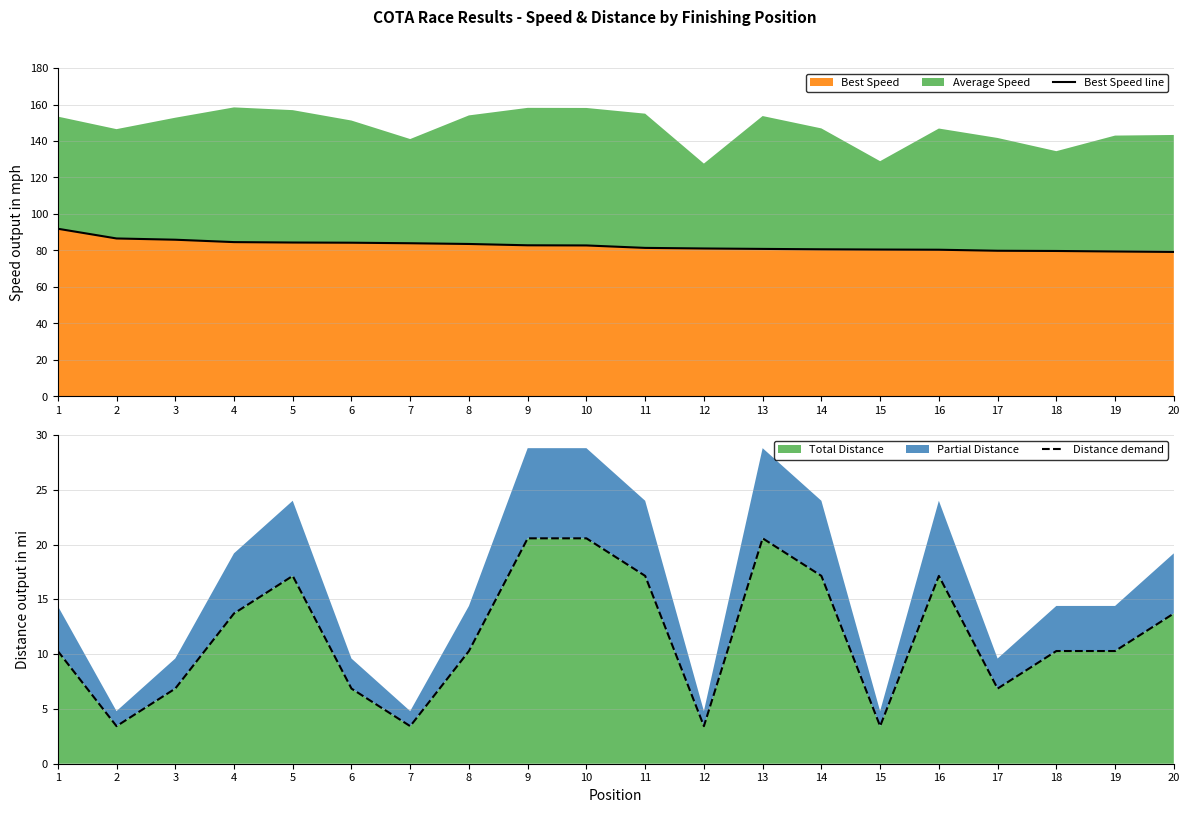

How many values in the Distance demand series are below 10?

7